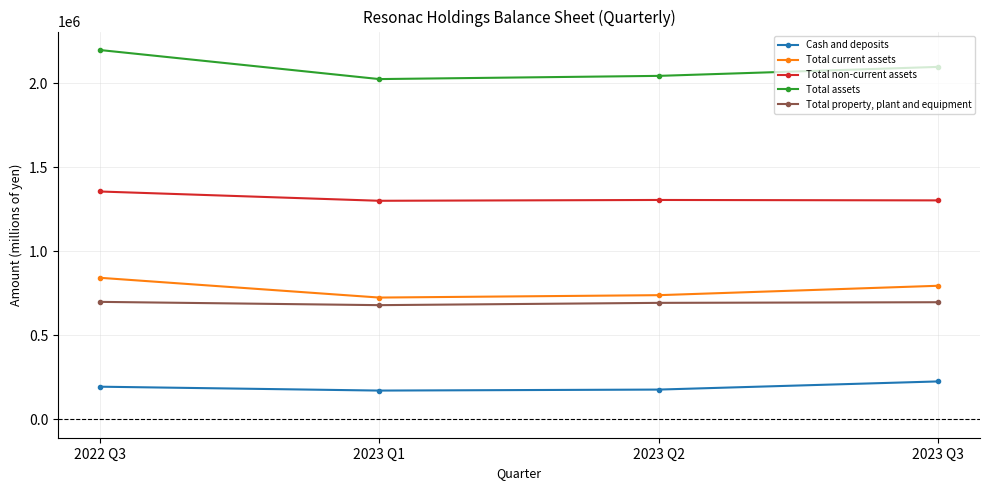

The Cash and deposits series shows 225353 at 2023 Q3. True or false?

True